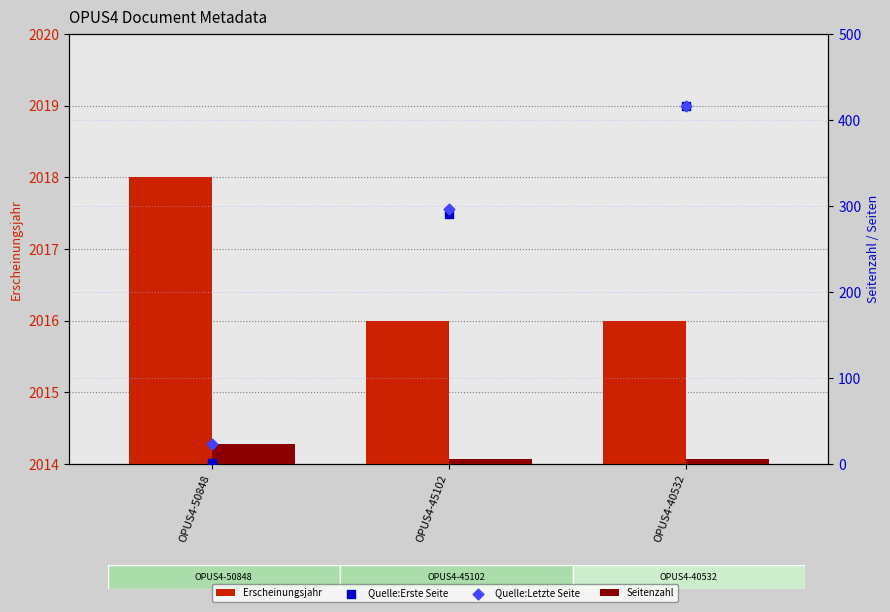

Which series contains the lowest Y value?

Quelle:Erste Seite